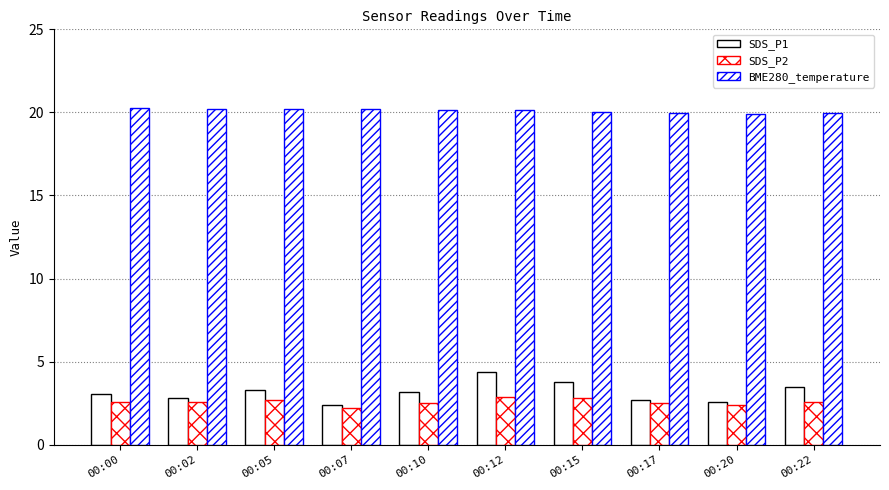

Are the bars horizontal?

No